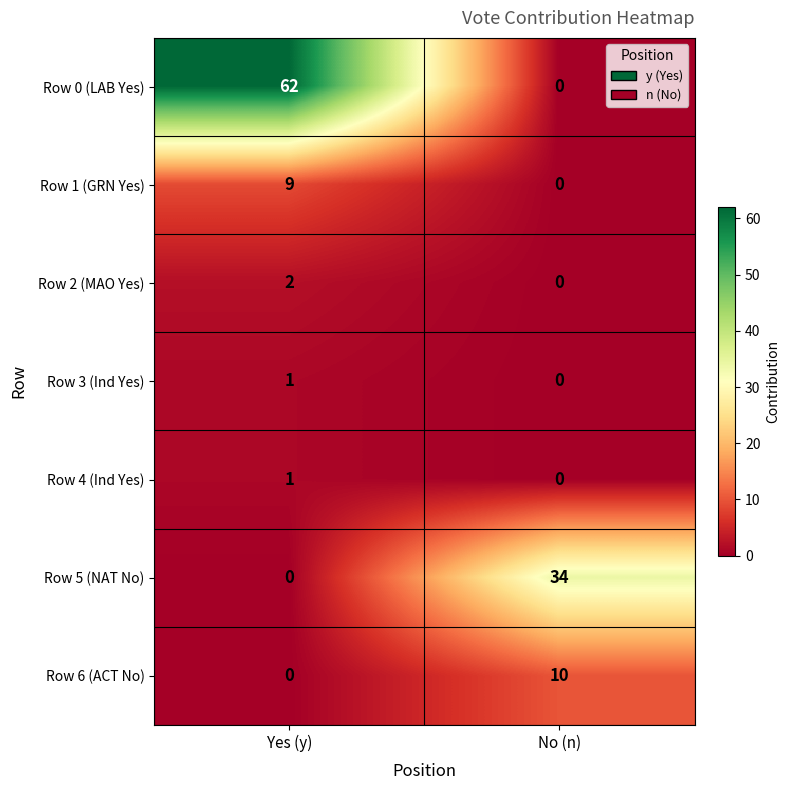

What is the sum of all Row 6 (ACT No) values?

10